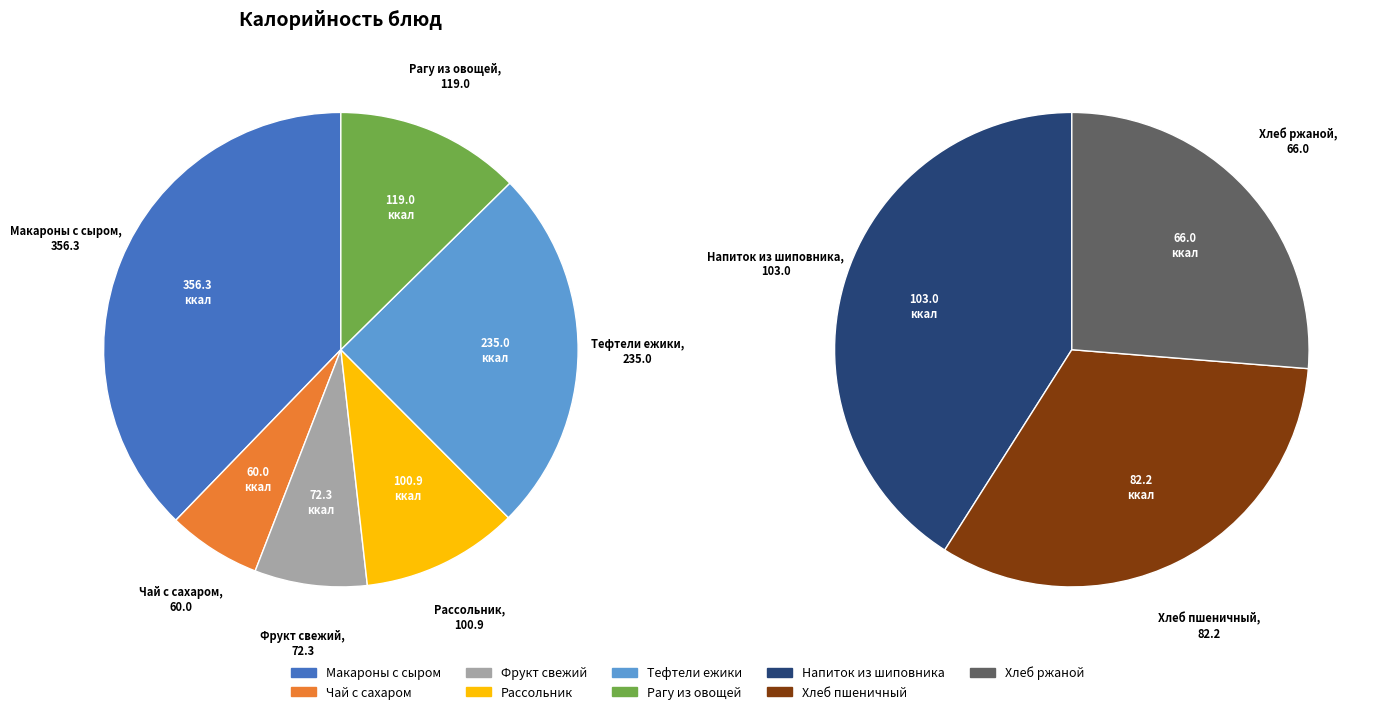

The Напиток из шиповника slice represents 22% of the pie. True or false?

False